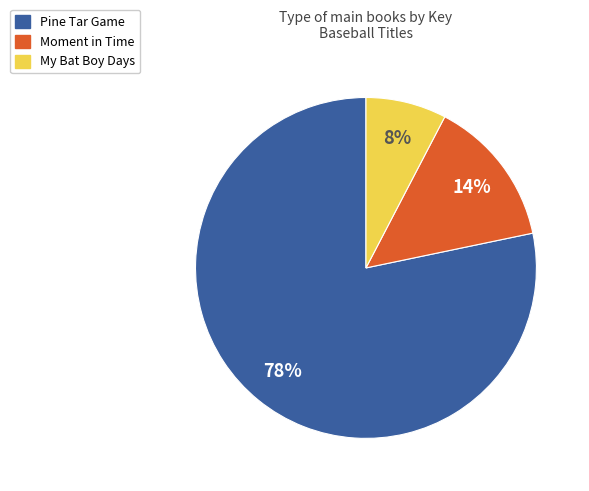

To the nearest percent, what is the average slice percentage?

33%